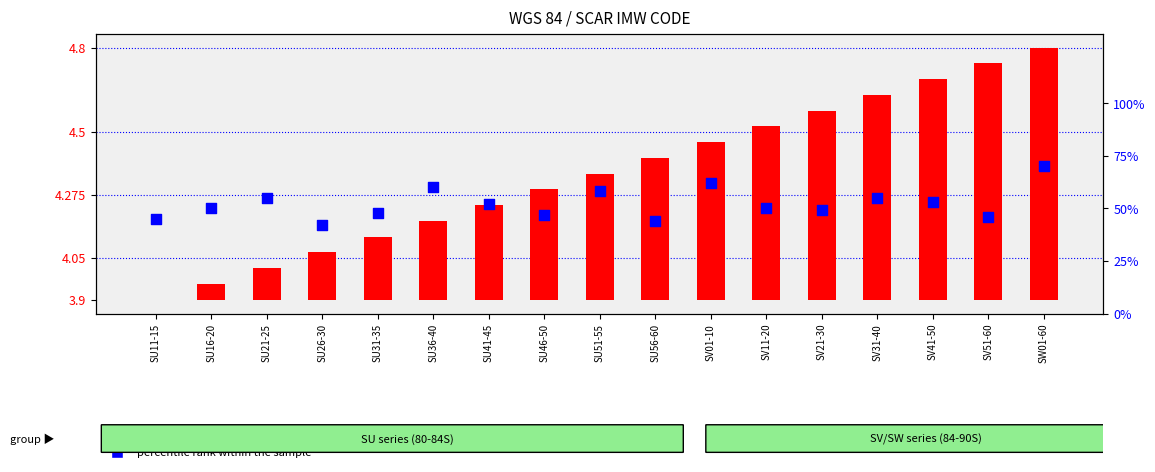

Which series has the largest Y range (max minus min)?

percentile rank within the sample